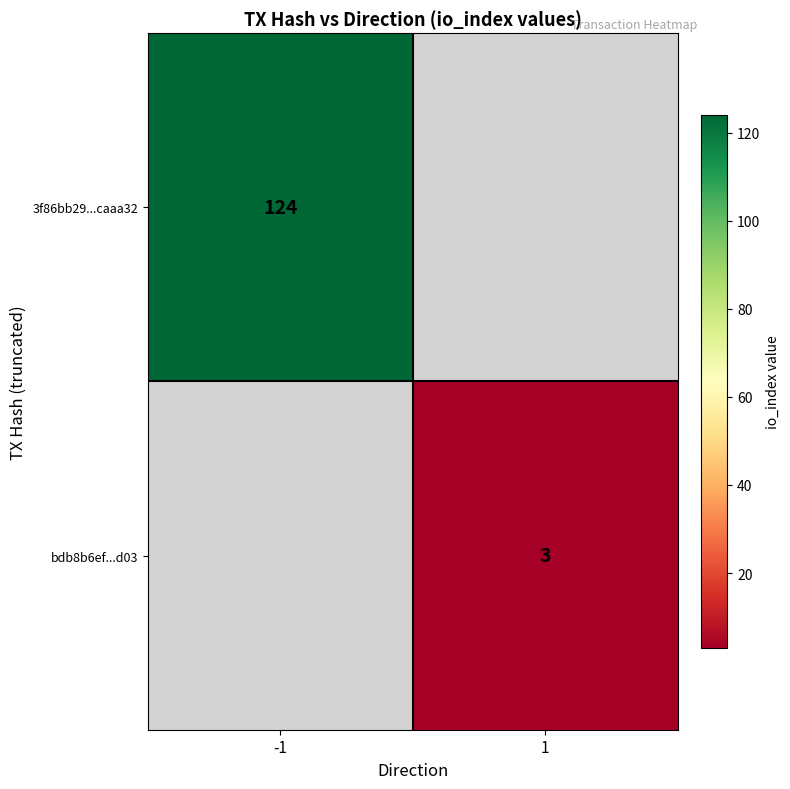

Is it true that 3f86bb29...caaa32 equals 124 at -1?

True